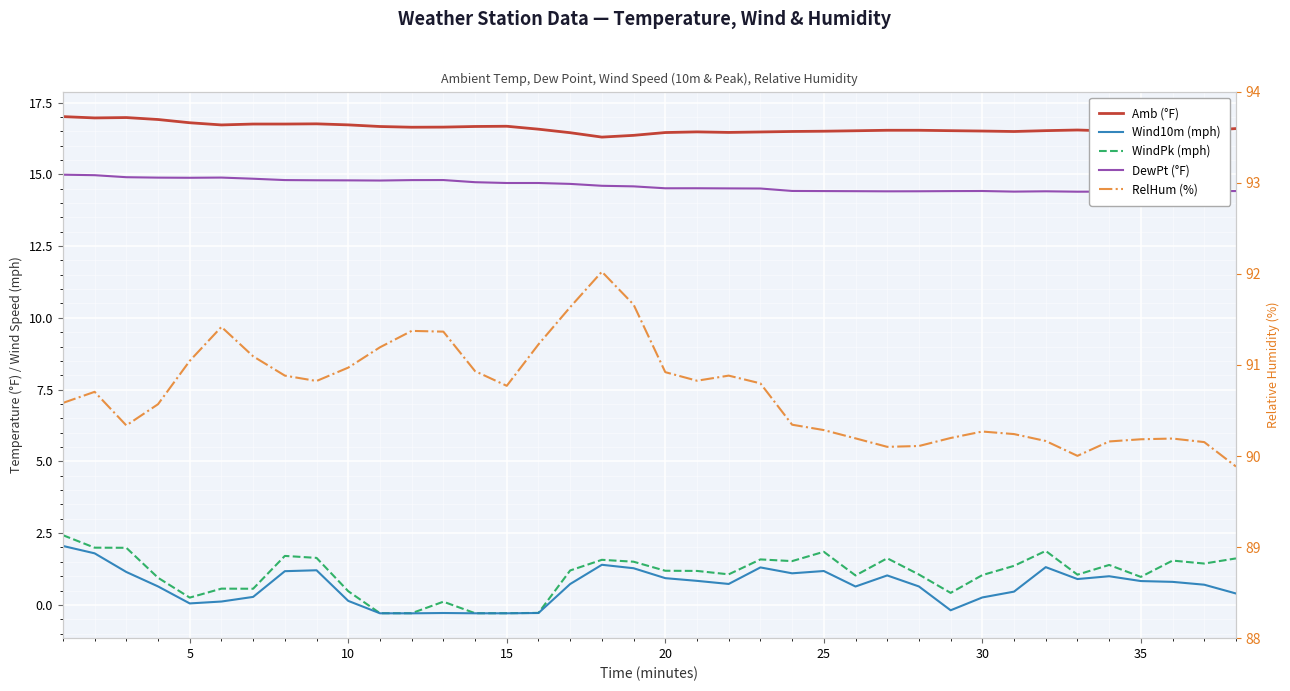

What is the highest value of the DewPt (°F) series?

15.0